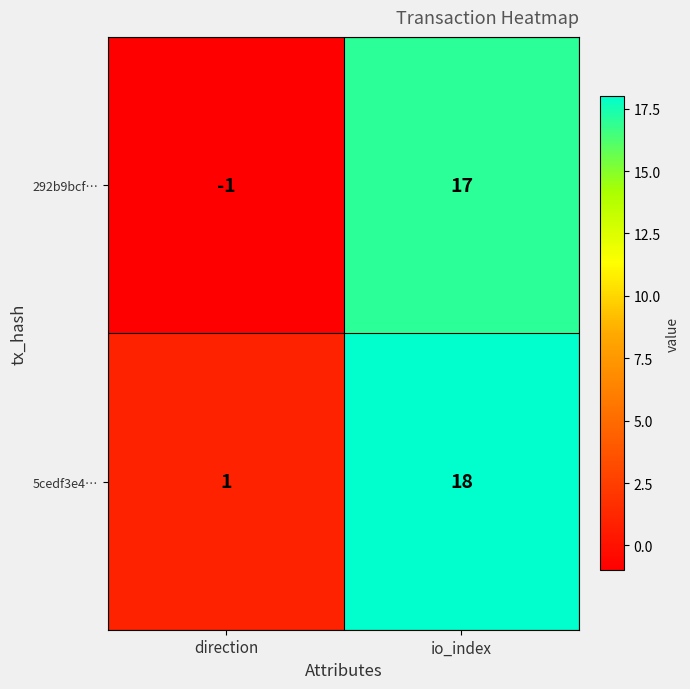

What is the spread (max minus min) of values at direction?

2